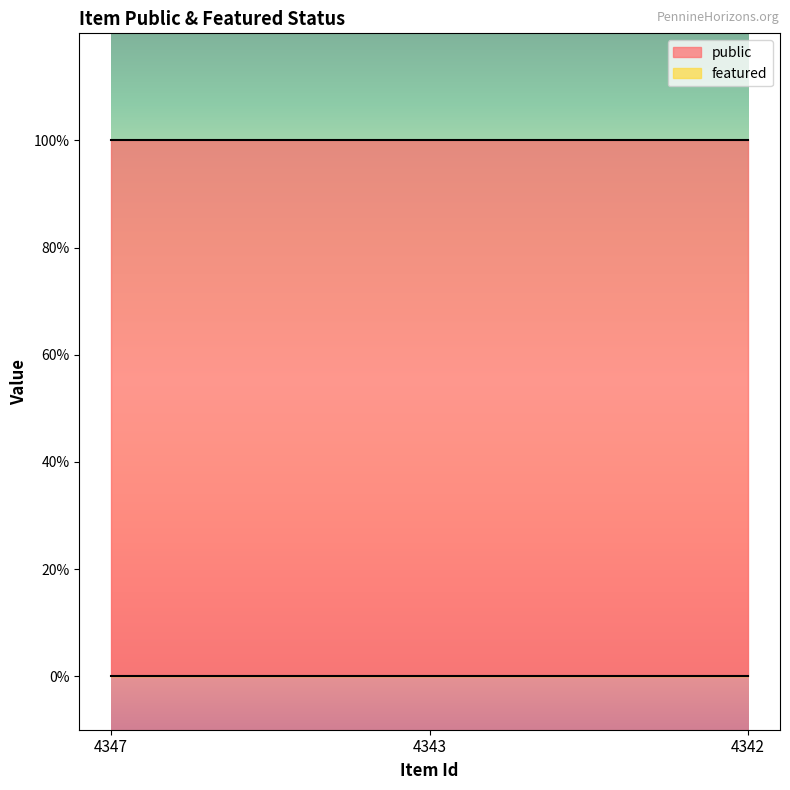

Which label corresponds to the smallest value in the chart?

4347